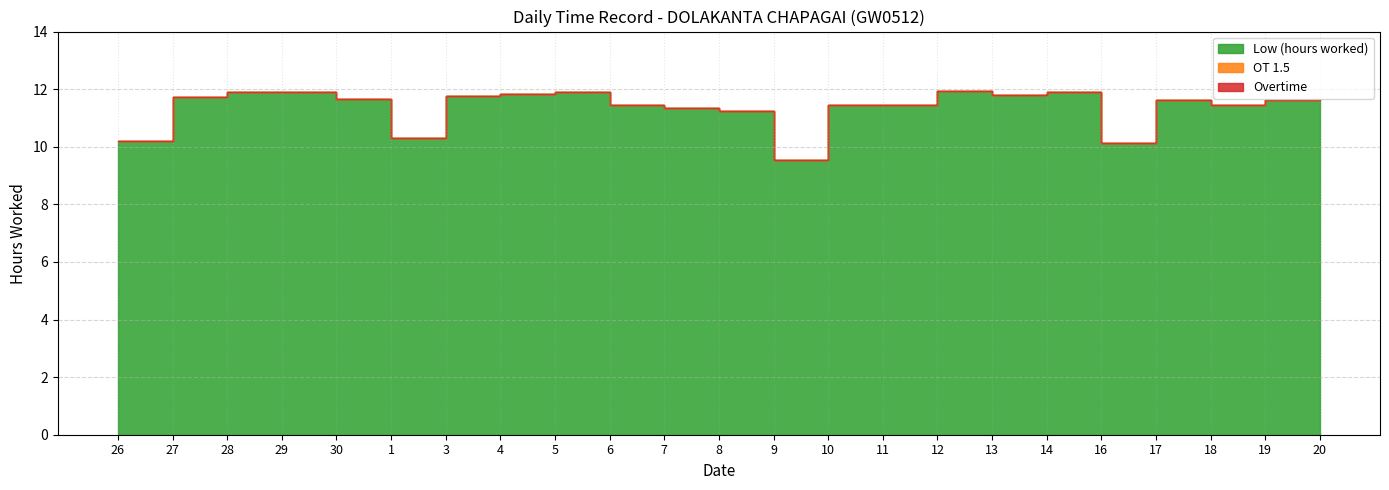

Count the number of categories in the chart.

23